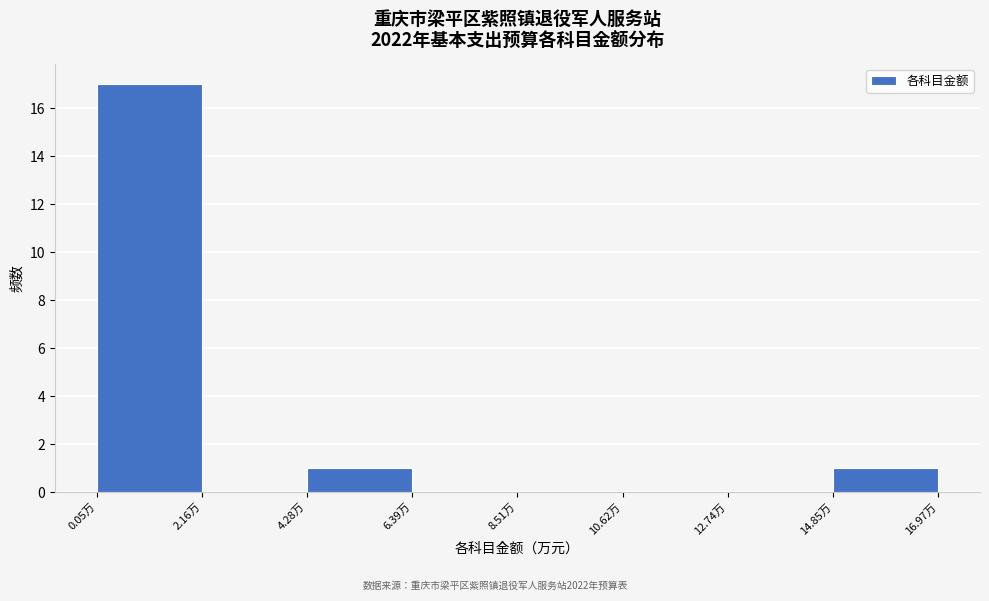

Which range on the x-axis has the tallest bar?

0.0 to 2.0